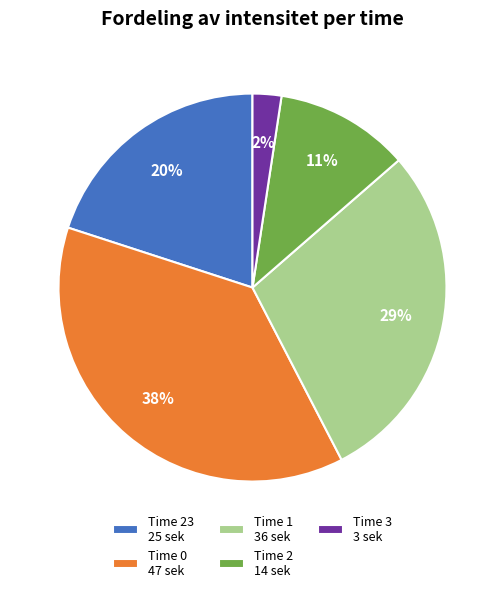

To the nearest percent, what portion does Time 0 47 sek represent?

38%